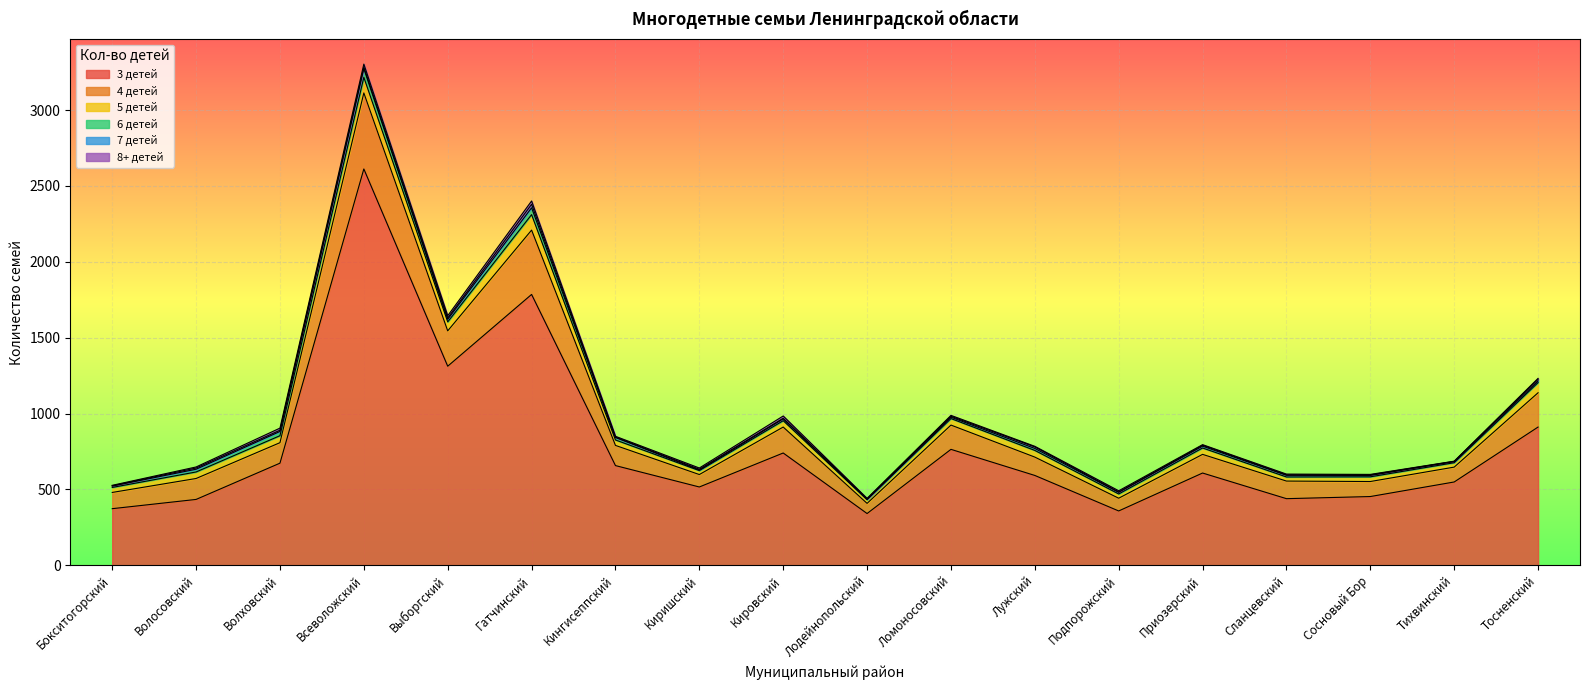

Which series has the largest total across all categories?

3 детей